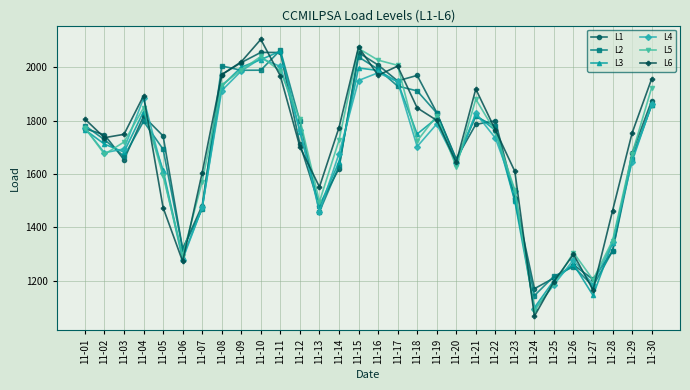

How many lines are shown in the chart?

6